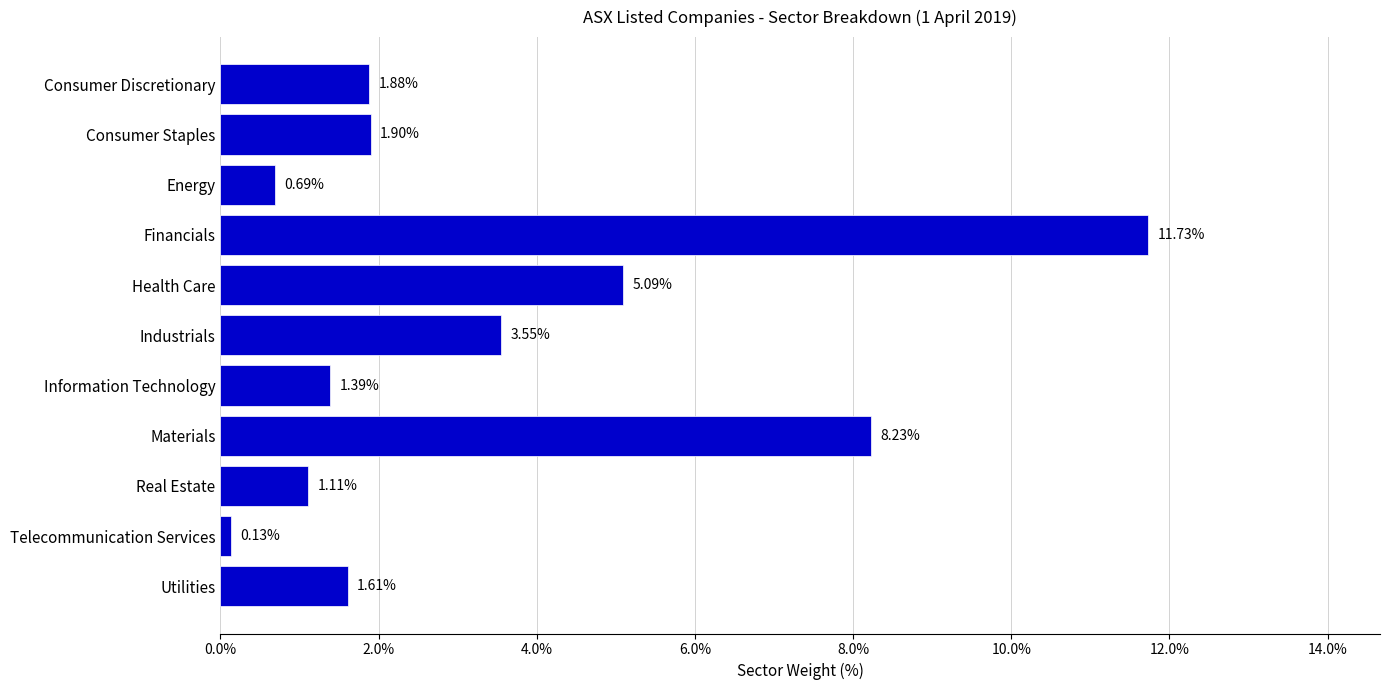

At which label is the value closest to 5?

Health Care